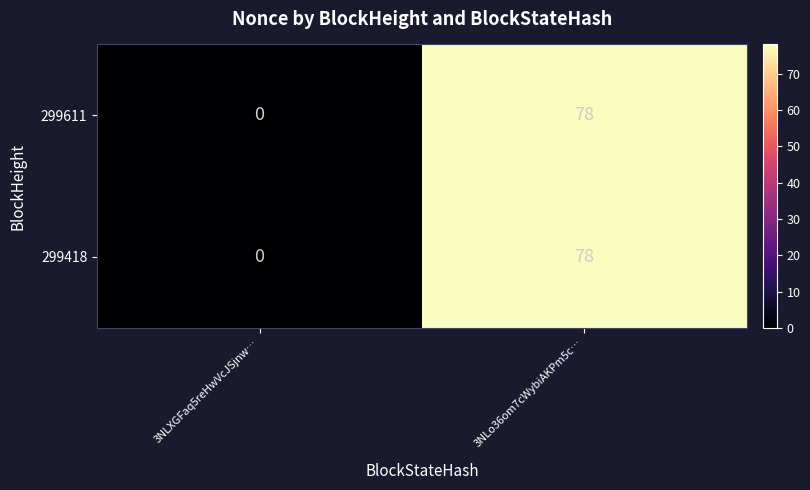

How many values in 299418 are above zero?

1